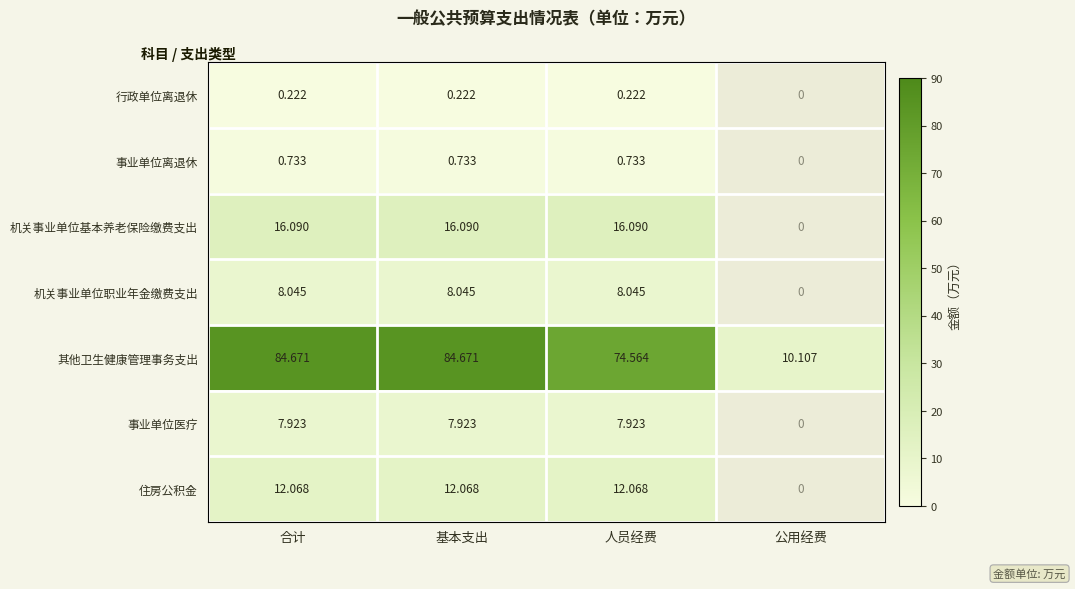

Which series changed the most between 基本支出 and 人员经费?

其他卫生健康管理事务支出